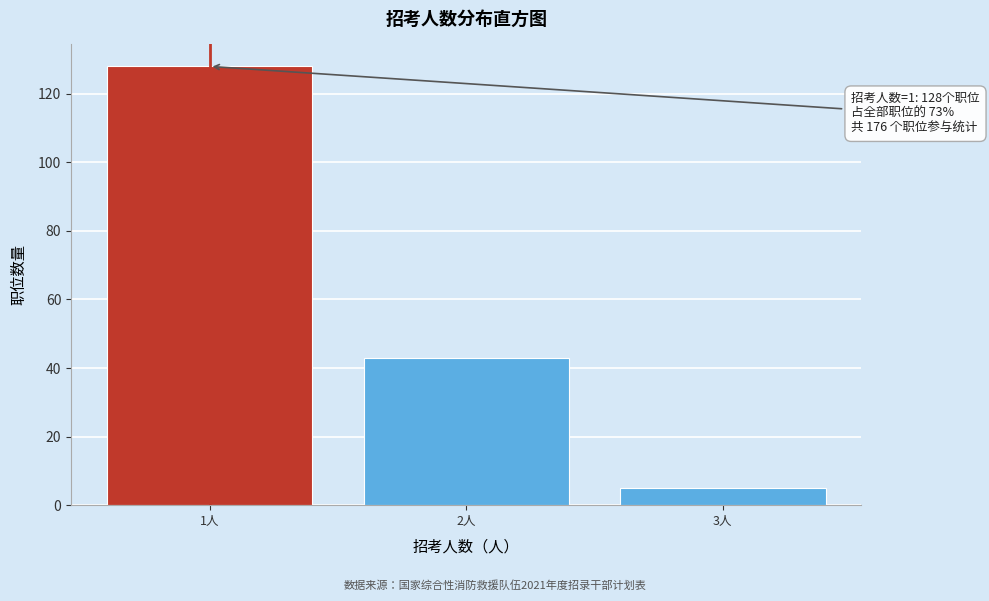

Over which range of the x-axis is the bar tallest?

0.5 to 1.5